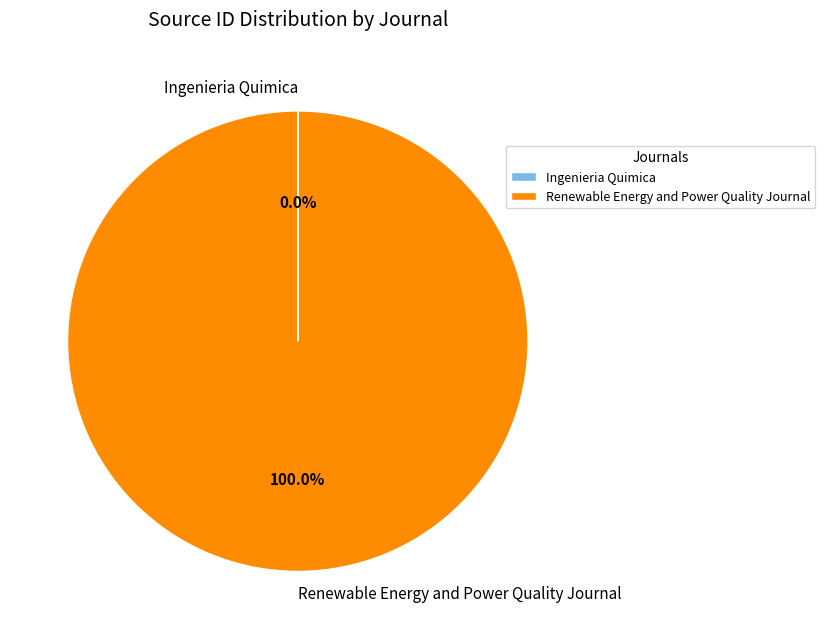

Does Renewable Energy and Power Quality Journal represent more than half of the total?

Yes